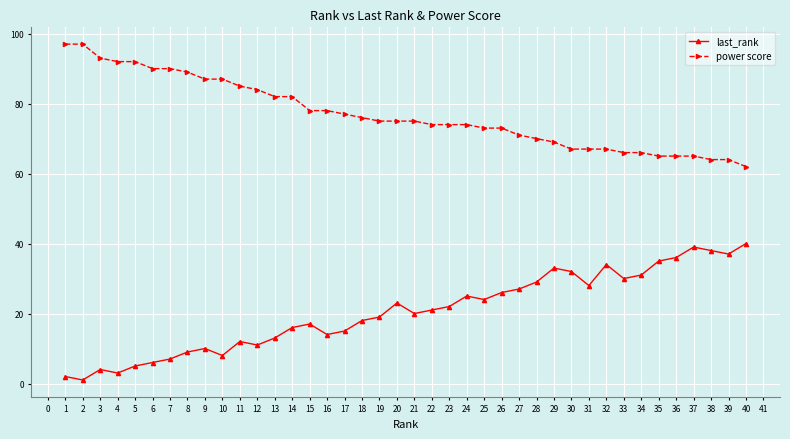

How many lines are shown in the chart?

2